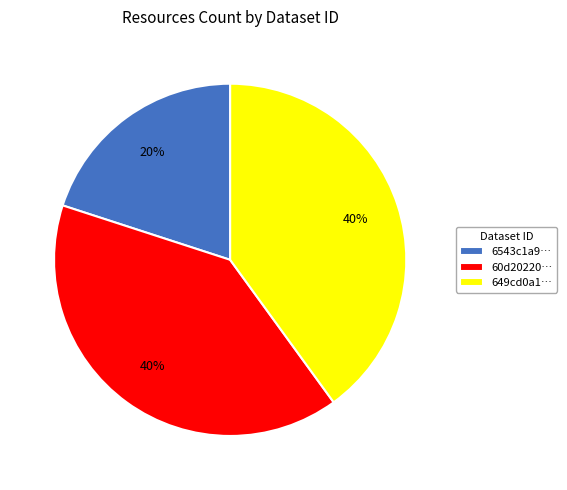

Combined, do 649cd0a1… and 6543c1a9… account for over 50%?

Yes